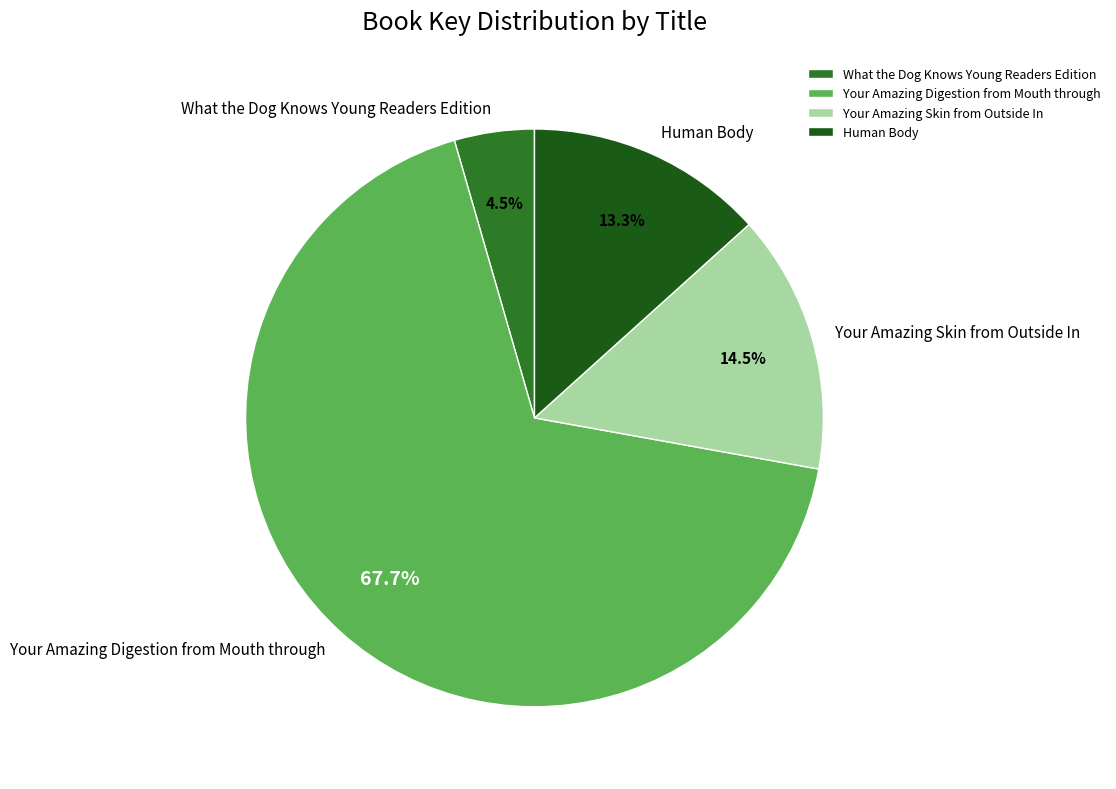

Approximately how many times larger is the value at Your Amazing Digestion from Mouth through compared to Human Body?

5.1